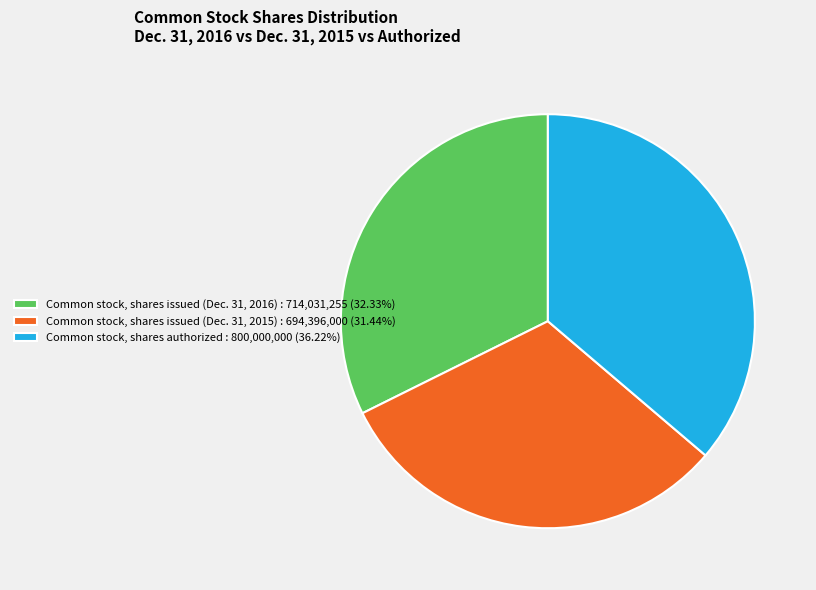

Do Common stock, shares issued (Dec. 31, 2016) : 714,031,255 (32.33%) and Common stock, shares authorized : 800,000,000 (36.22%) together represent more than half of the pie?

Yes